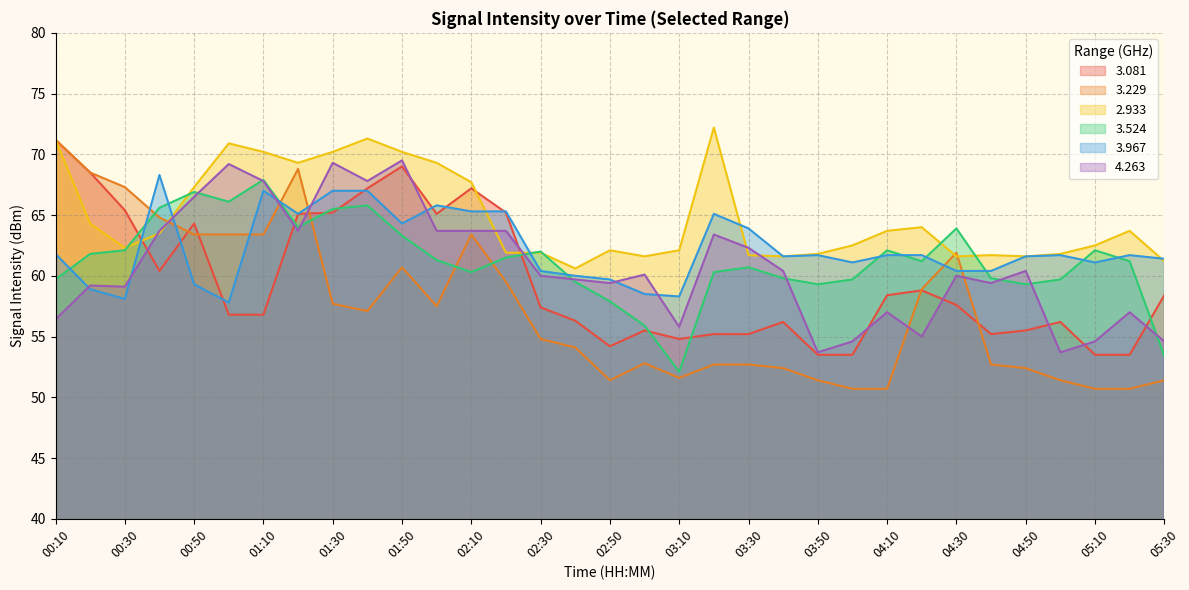

Where is   3.967 nearest to the value 63?

03:30